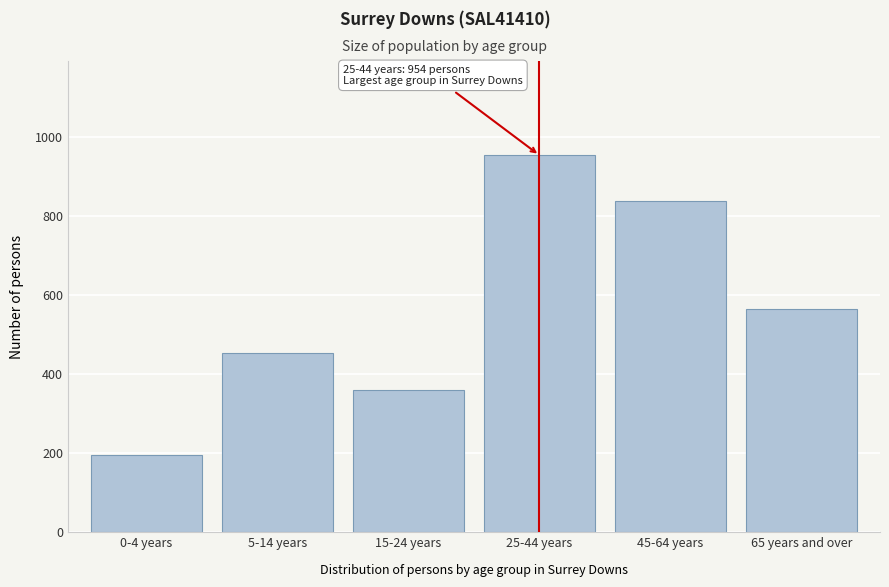

Reading right to left, extract all data points from this chart.

65 years and over=565	45-64 years=837	25-44 years=954	15-24 years=360	5-14 years=453	0-4 years=196